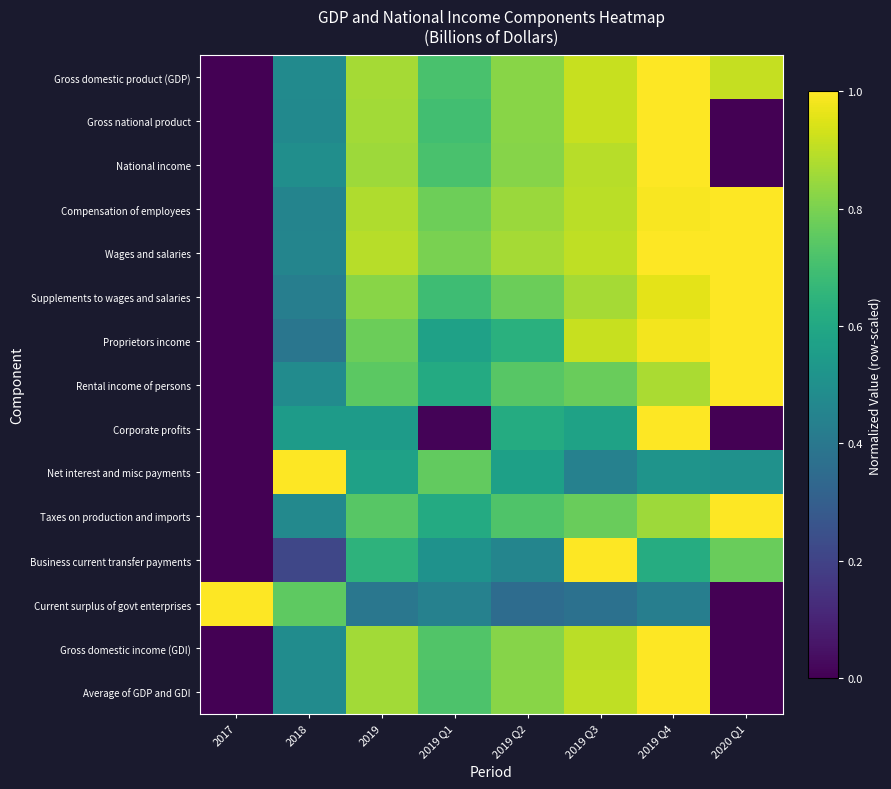

Reading right to left, what are all the values shown in this chart?

Gross domestic product (GDP): 2020 Q1=0.9	2019 Q4=1.0	2019 Q3=0.9	2019 Q2=0.8	2019 Q1=0.7	2019=0.9	2018=0.5	2017=0.0
Gross national product: 2020 Q1=0.0	2019 Q4=1.0	2019 Q3=0.9	2019 Q2=0.8	2019 Q1=0.7	2019=0.9	2018=0.5	2017=0.0
National income: 2020 Q1=0.0	2019 Q4=1.0	2019 Q3=0.9	2019 Q2=0.8	2019 Q1=0.7	2019=0.9	2018=0.5	2017=0.0
Compensation of employees: 2020 Q1=1.0	2019 Q4=1.0	2019 Q3=0.9	2019 Q2=0.8	2019 Q1=0.8	2019=0.9	2018=0.5	2017=0.0
Wages and salaries: 2020 Q1=1.0	2019 Q4=1.0	2019 Q3=0.9	2019 Q2=0.9	2019 Q1=0.8	2019=0.9	2018=0.5	2017=0.0
Supplements to wages and salaries: 2020 Q1=1.0	2019 Q4=1.0	2019 Q3=0.9	2019 Q2=0.8	2019 Q1=0.7	2019=0.8	2018=0.4	2017=0.0
Proprietors income: 2020 Q1=1.0	2019 Q4=1.0	2019 Q3=0.9	2019 Q2=0.6	2019 Q1=0.6	2019=0.8	2018=0.4	2017=0.0
Rental income of persons: 2020 Q1=1.0	2019 Q4=0.9	2019 Q3=0.8	2019 Q2=0.7	2019 Q1=0.6	2019=0.7	2018=0.5	2017=0.0
Corporate profits: 2020 Q1=0.0	2019 Q4=1.0	2019 Q3=0.6	2019 Q2=0.6	2019 Q1=0.0	2019=0.5	2018=0.5	2017=0.0
Net interest and misc payments: 2020 Q1=0.5	2019 Q4=0.5	2019 Q3=0.4	2019 Q2=0.6	2019 Q1=0.8	2019=0.6	2018=1.0	2017=0.0
Taxes on production and imports: 2020 Q1=1.0	2019 Q4=0.9	2019 Q3=0.8	2019 Q2=0.7	2019 Q1=0.6	2019=0.7	2018=0.5	2017=0.0
Business current transfer payments: 2020 Q1=0.8	2019 Q4=0.6	2019 Q3=1.0	2019 Q2=0.5	2019 Q1=0.5	2019=0.6	2018=0.2	2017=0.0
Current surplus of govt enterprises: 2020 Q1=0.0	2019 Q4=0.4	2019 Q3=0.4	2019 Q2=0.4	2019 Q1=0.4	2019=0.4	2018=0.8	2017=1.0
Gross domestic income (GDI): 2020 Q1=0.0	2019 Q4=1.0	2019 Q3=0.9	2019 Q2=0.8	2019 Q1=0.7	2019=0.9	2018=0.5	2017=0.0
Average of GDP and GDI: 2020 Q1=0.0	2019 Q4=1.0	2019 Q3=0.9	2019 Q2=0.8	2019 Q1=0.7	2019=0.9	2018=0.5	2017=0.0